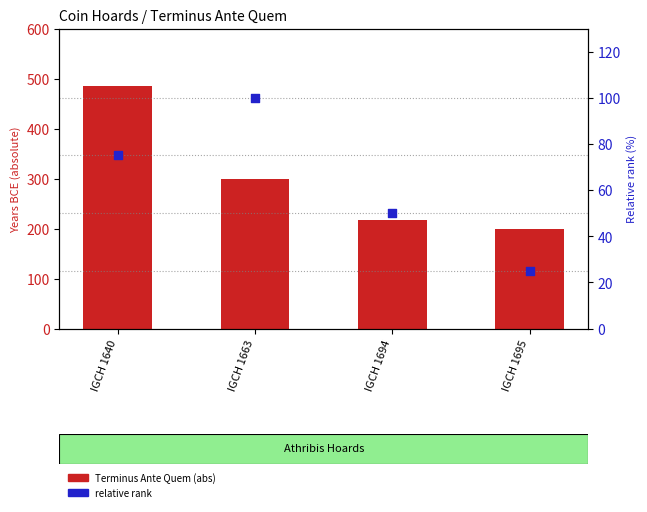

What are all the series names shown in the legend?

Terminus Ante Quem (abs), relative rank